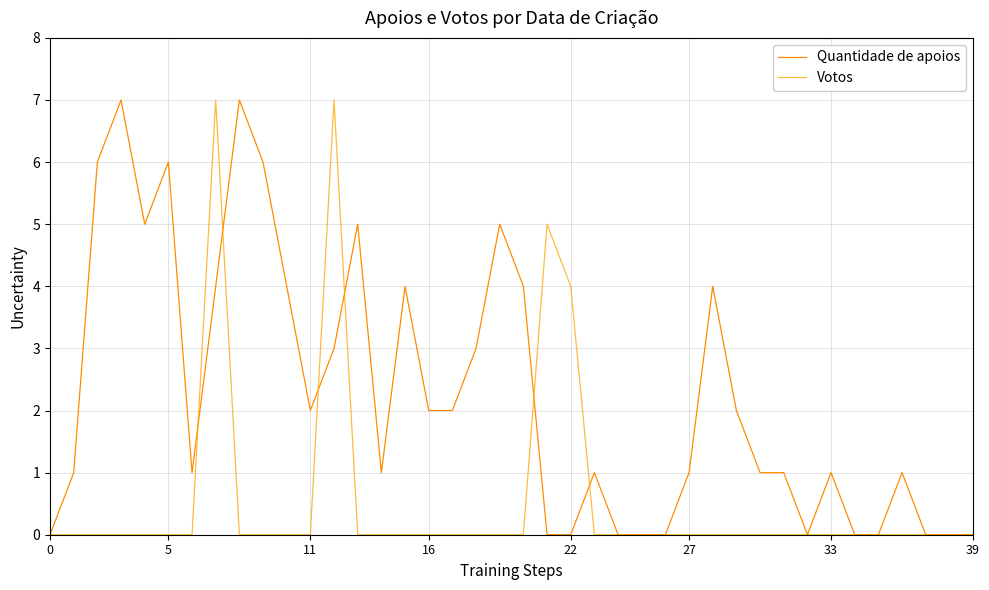

Count the number of categories in the chart.

40